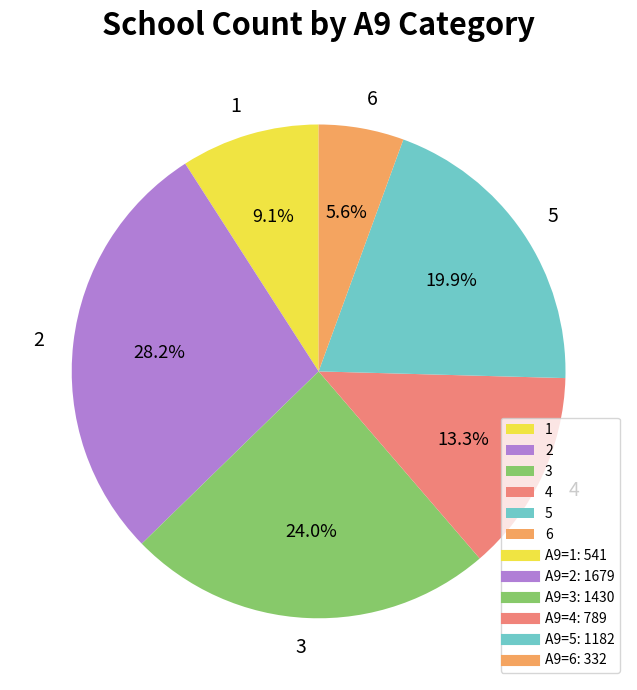

What is the ratio of the value at 3 to the value at 6?

4.3